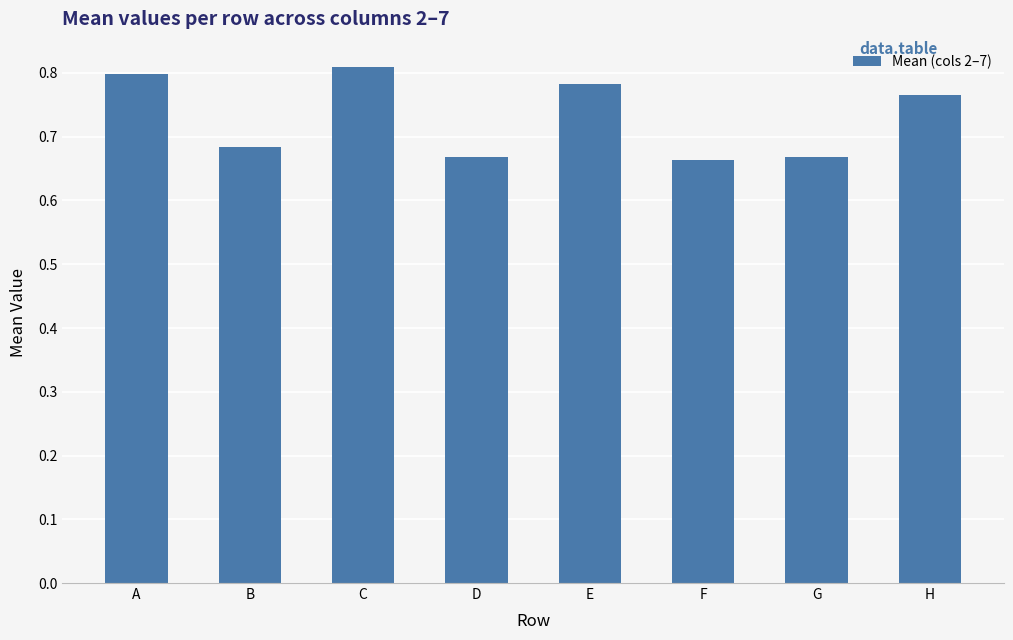

Are the bars grouped side by side (vs. stacked)?

No